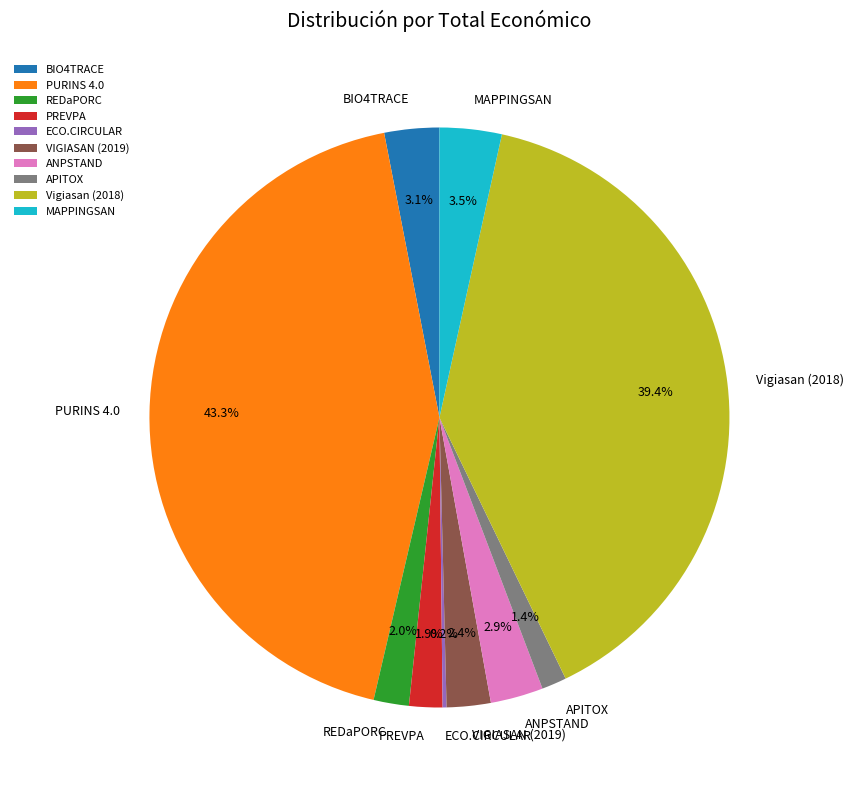

Does any single category account for the majority?

No